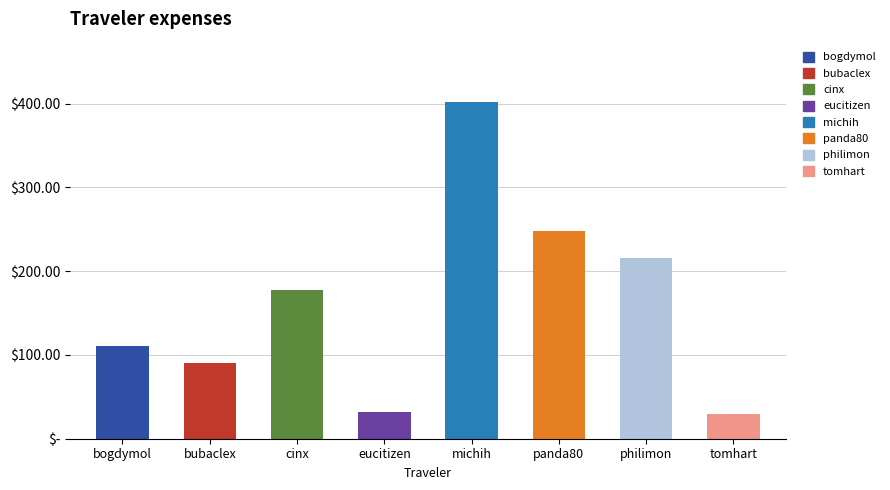

Which label corresponds to the largest value in the chart?

michih